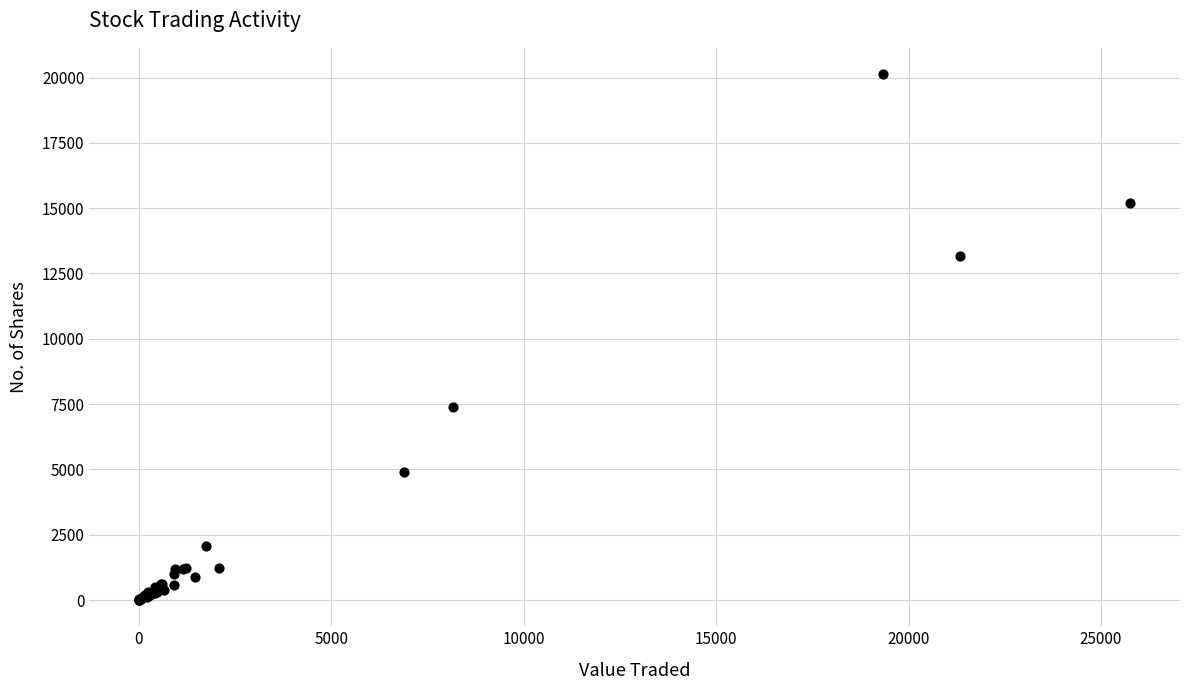

What Y value in the scatter plot is closest to 10067?

7402